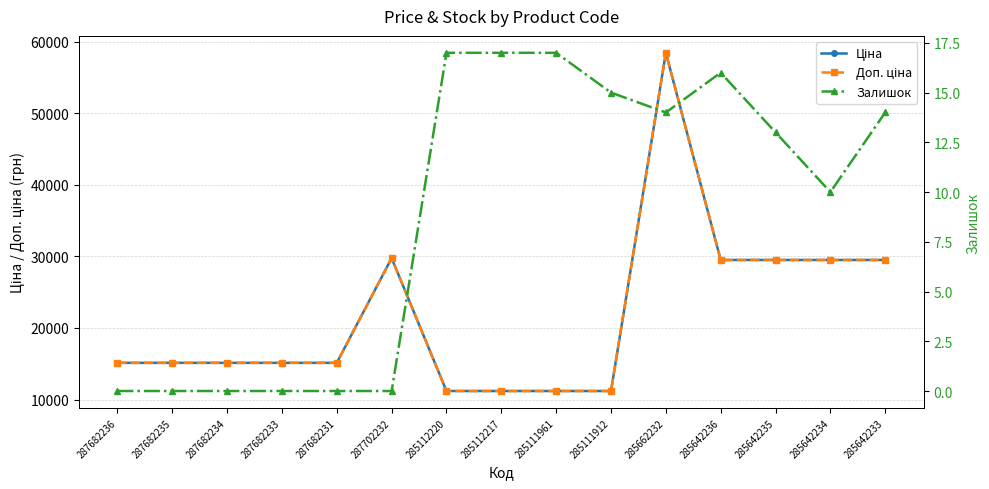

Which series has the widest spread of values?

Ціна